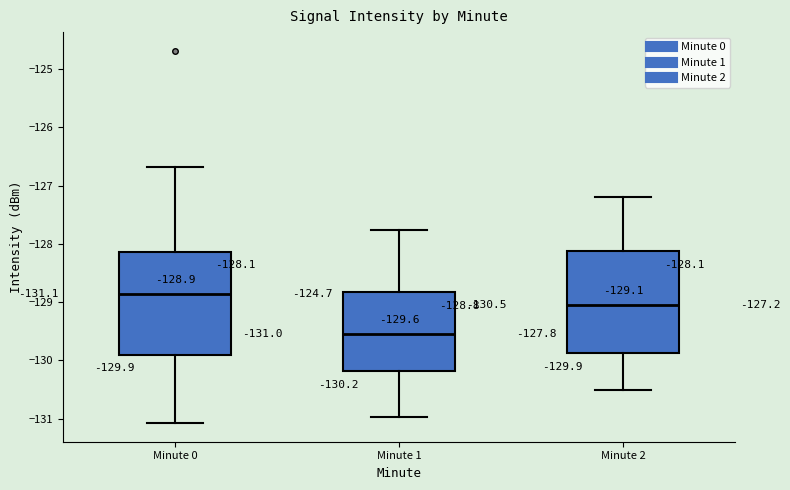

Which box has the highest median line?

Minute 0